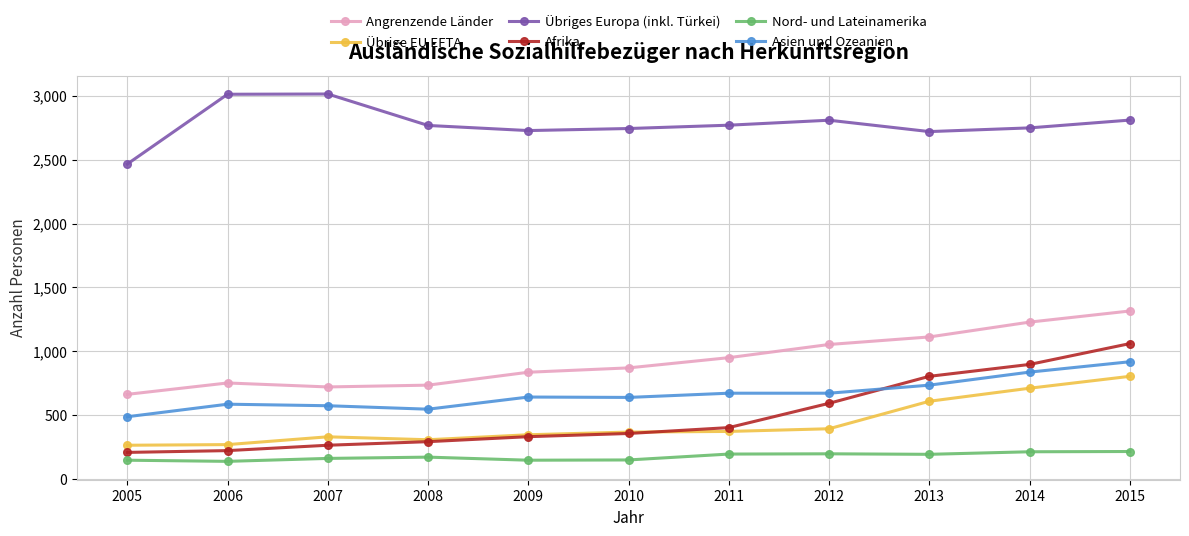

What is the maximum value for Angrenzende Länder?

1316